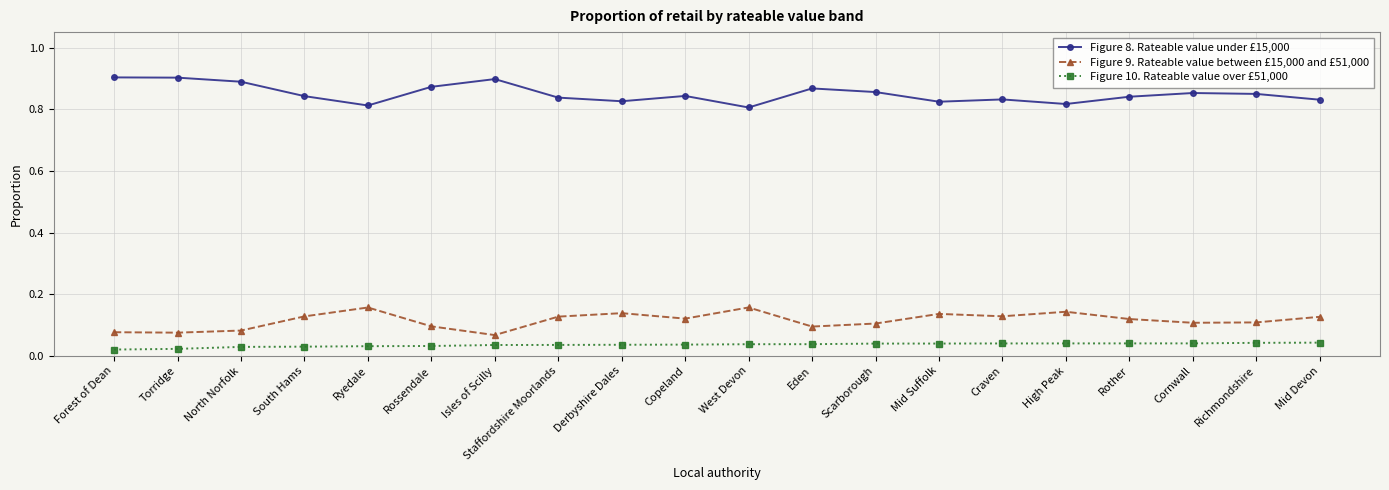

At how many categories does at least one series exceed 0?

20